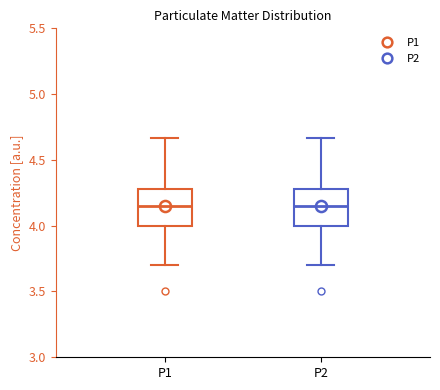

Reading left to right, transcribe this box plot: for each box, give where its median line is, the range the box spans, and where its two whiskers end, as read against the y-axis. The values are not printed on the chart, so give them approximately, as read against the axis.

P1: median 4.15, box 4.00 to 4.30, whiskers 3.70 to 4.65
P2: median 4.15, box 4.00 to 4.30, whiskers 3.70 to 4.65